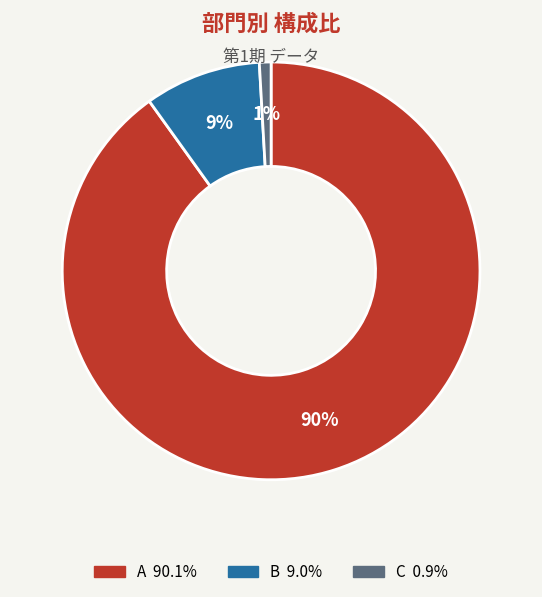

Between B and C, which is larger?

B